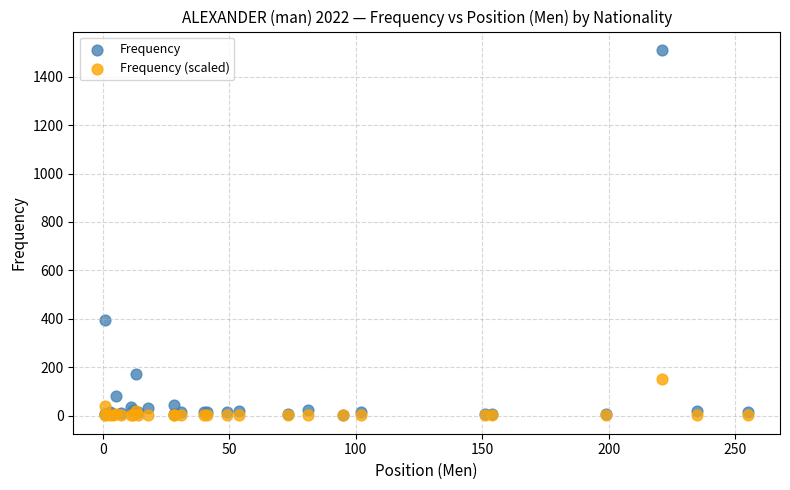

In the Frequency series, what Y value is closest to 757?

394.0